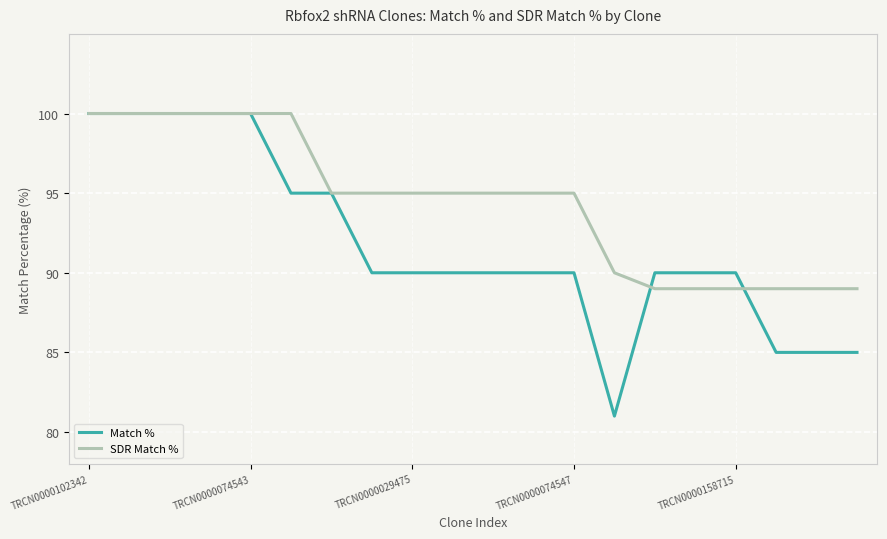

Which series has the largest range (max minus min)?

Match %